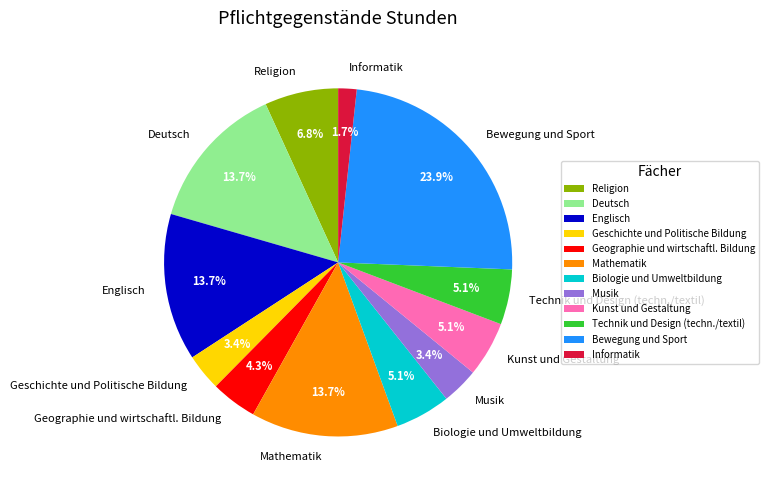

Which slice is the smallest?

Informatik